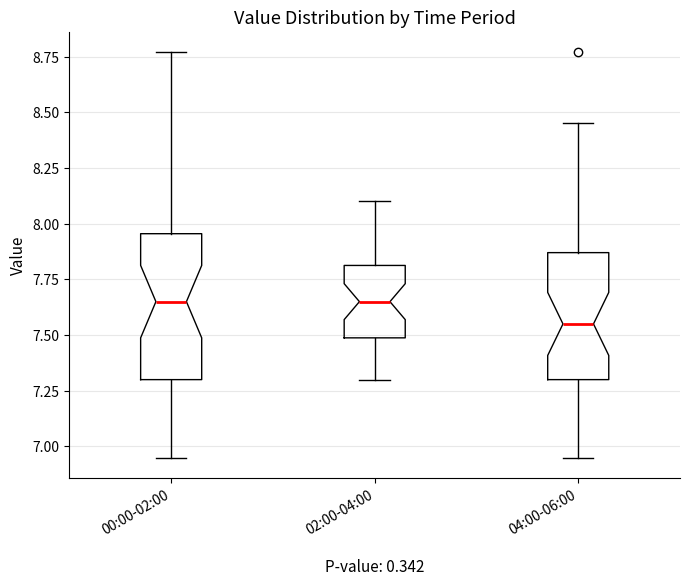

Which box's median line is the lowest?

04:00-06:00